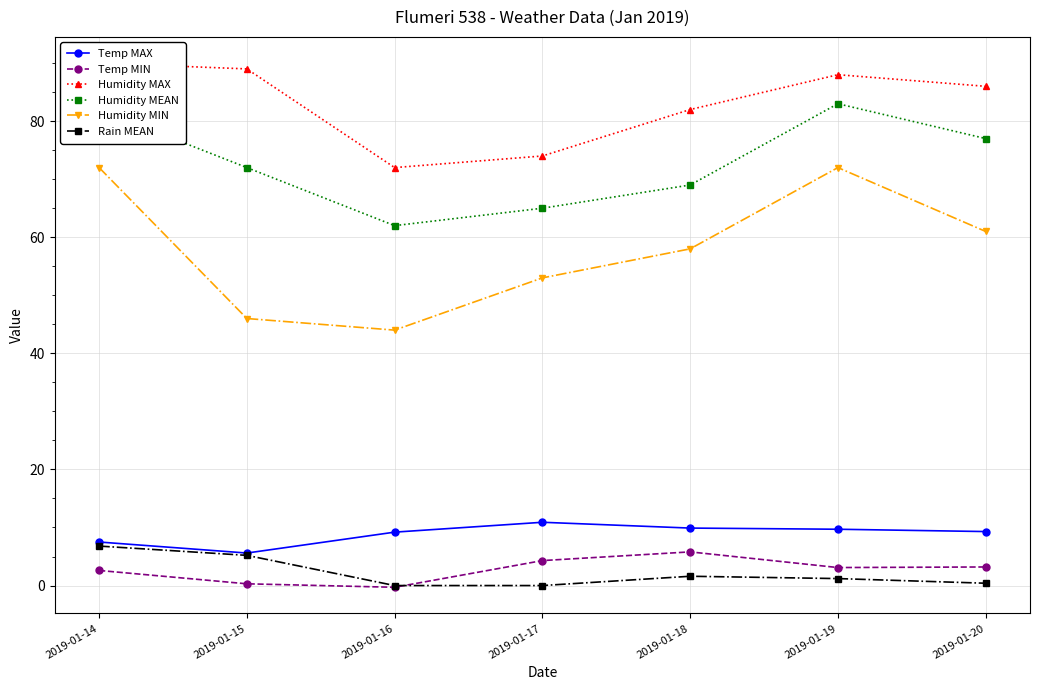

How many interior local valleys does the Temp MAX series have?

1